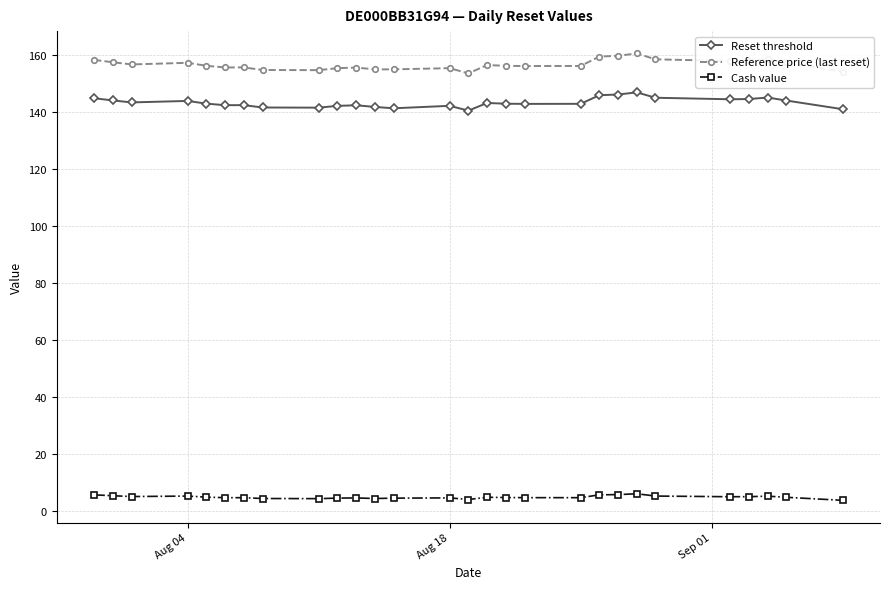

Which series has the largest total across all categories?

Reference price (last reset)